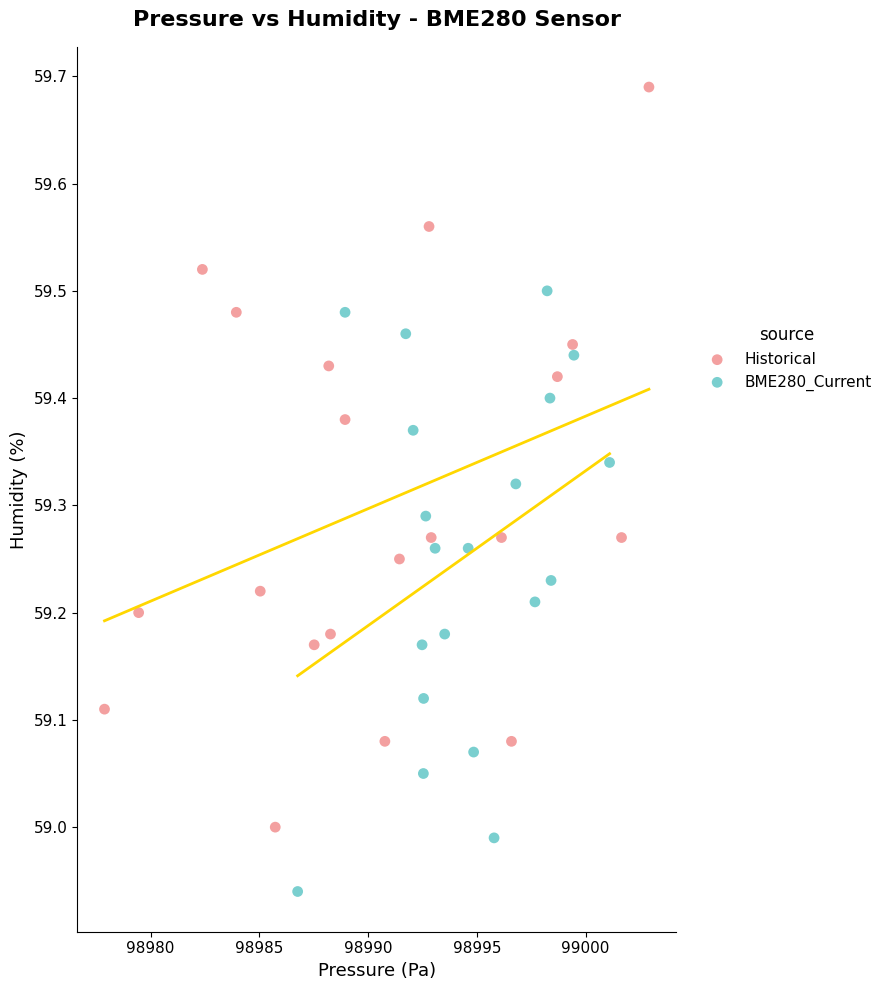

Which series reaches the maximum Y coordinate?

Historical